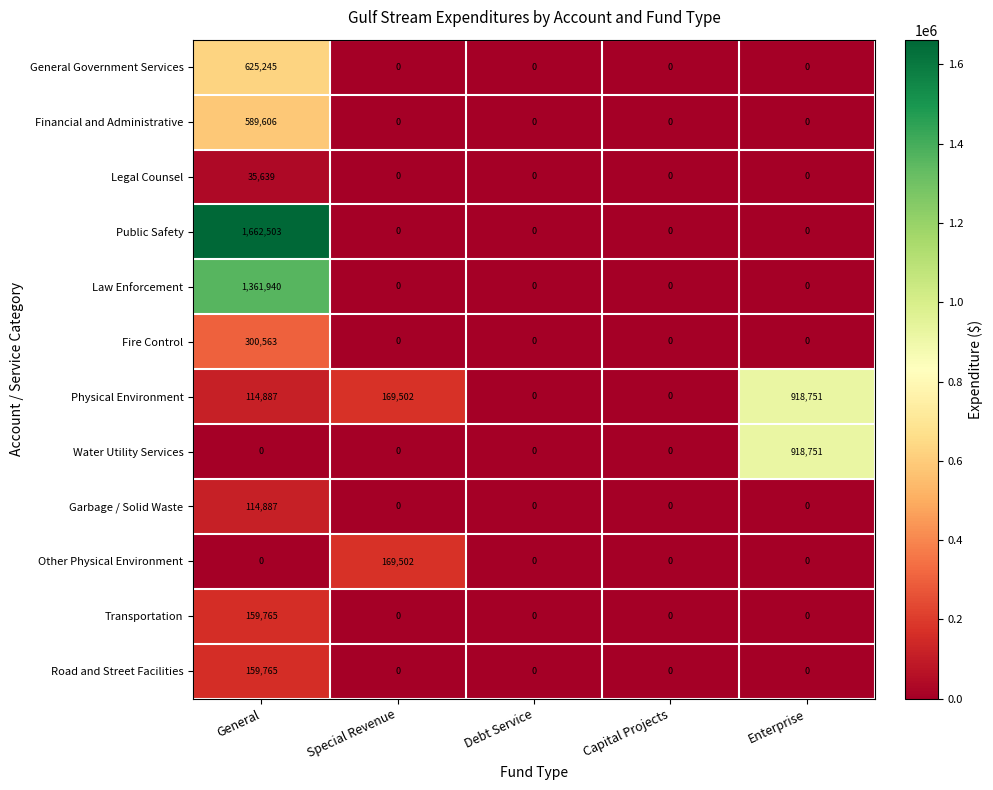

What is the sum of all Road and Street Facilities values?

159765